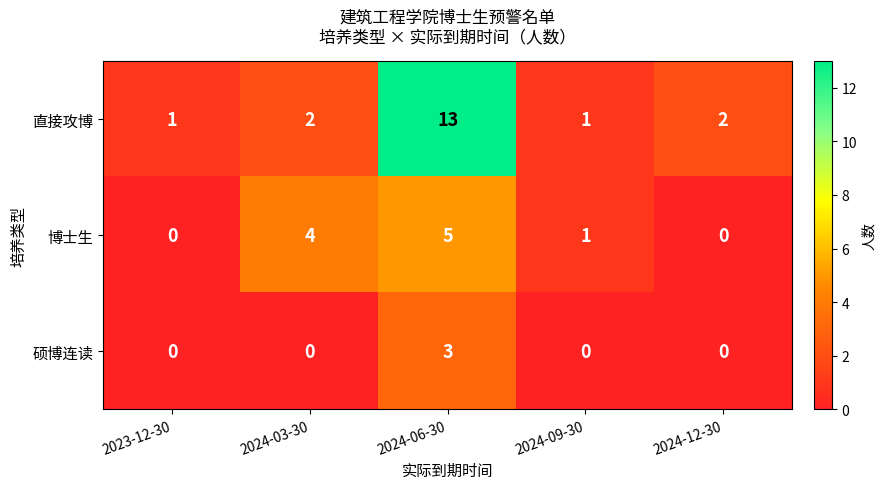

The value of 硕博连读 at 2023-12-30 is 0. True or false?

True